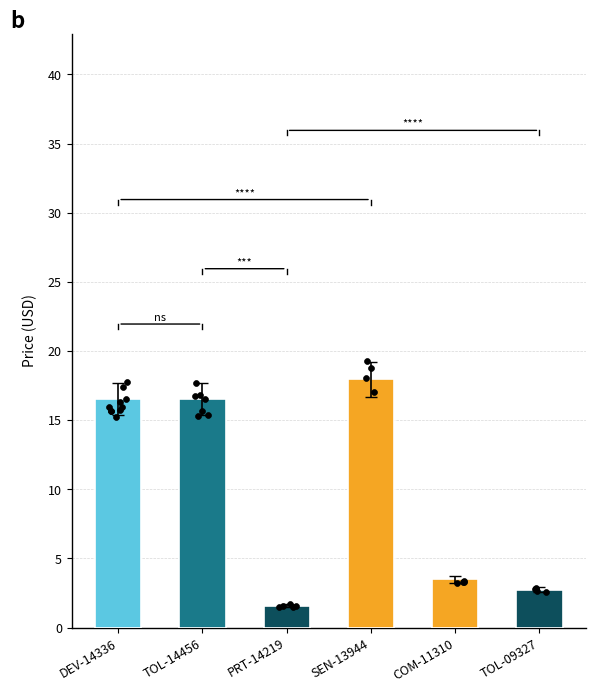

Which has a higher value, TOL-14456 or SEN-13944?

SEN-13944